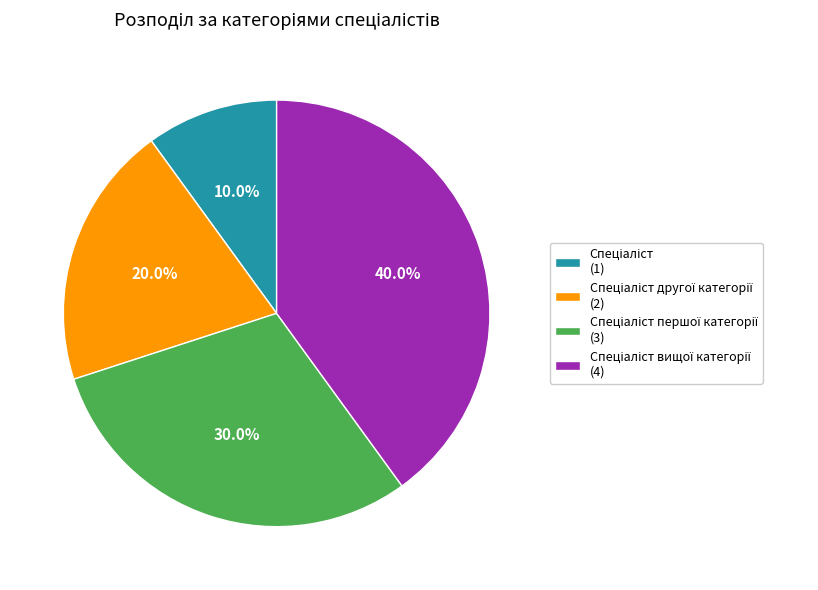

Does any single category account for the majority?

No